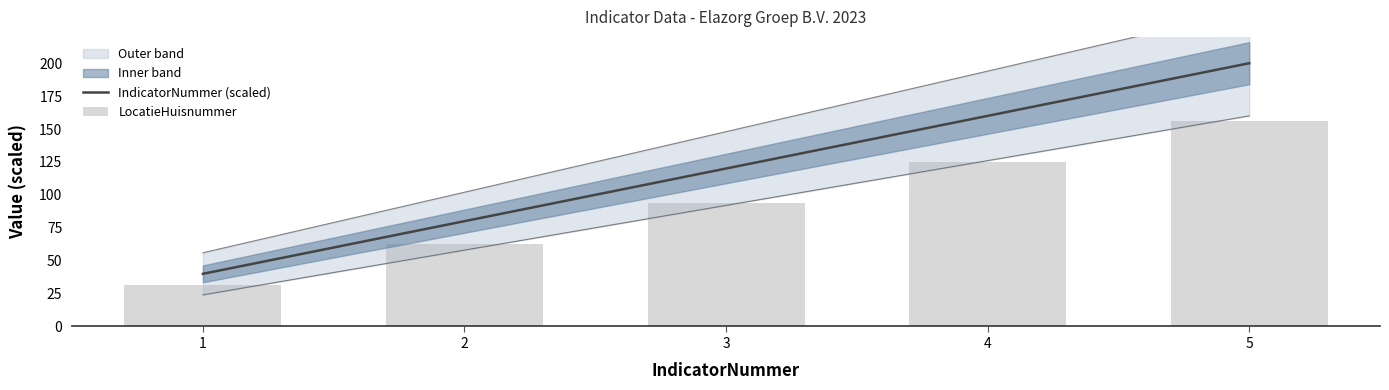

Reading left to right, what are all the values shown in this chart?

IndicatorNummer (scaled): 1=40.0	2=80.0	3=120.0	4=160.0	5=200.0
LocatieHuisnummer: 1=31.2	2=62.4	3=93.6	4=124.8	5=156.0